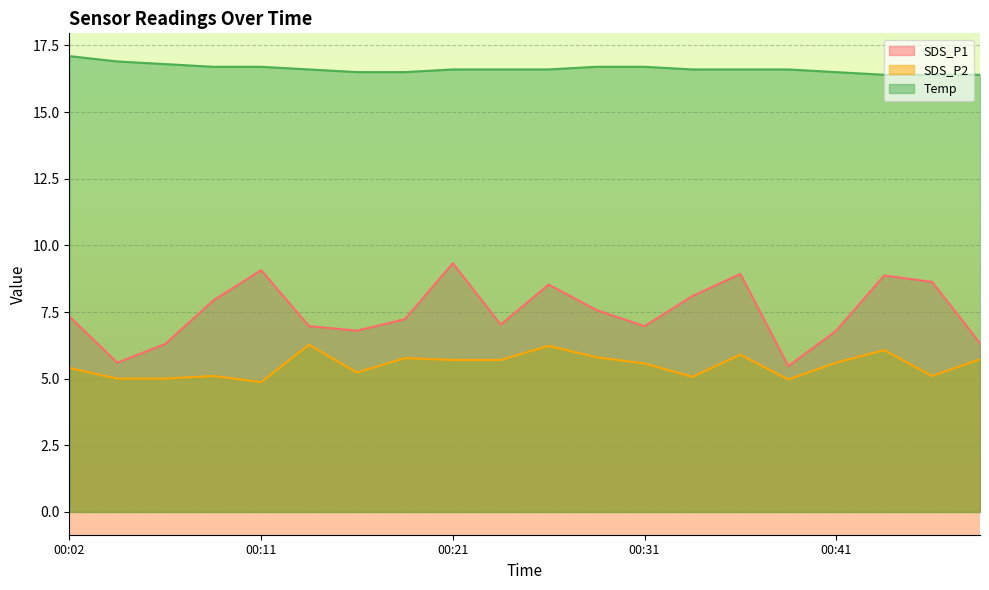

List the series in order of their peak value, highest first.

Temp, SDS_P1, SDS_P2